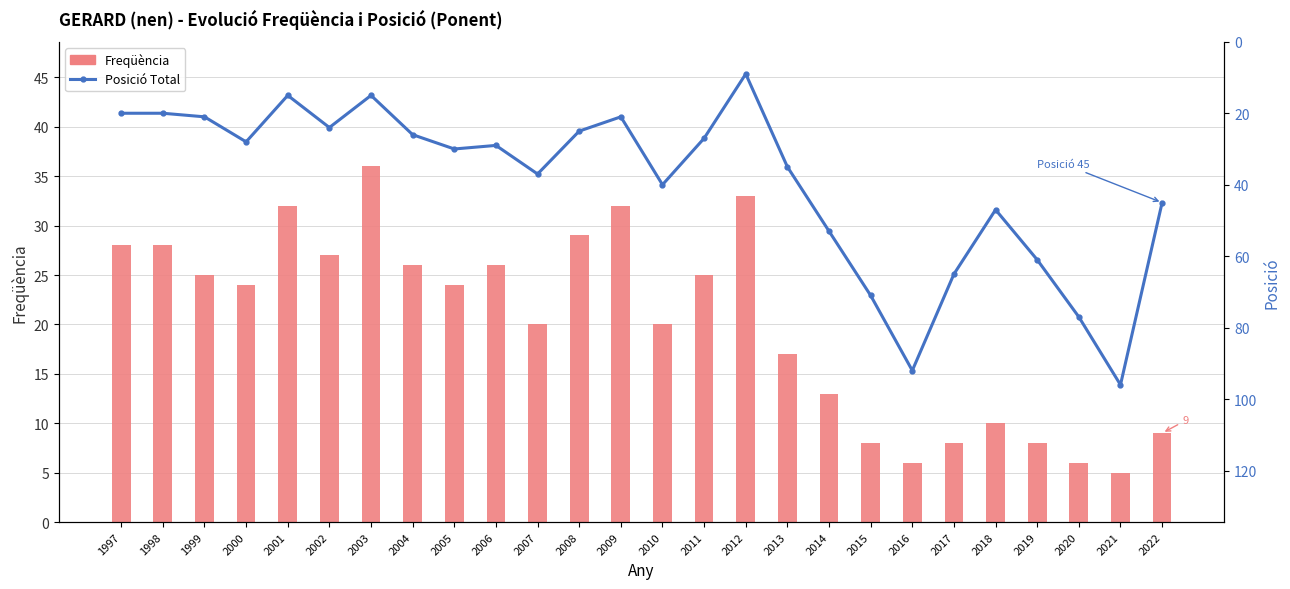

What is the minimum value shown in the chart?

5